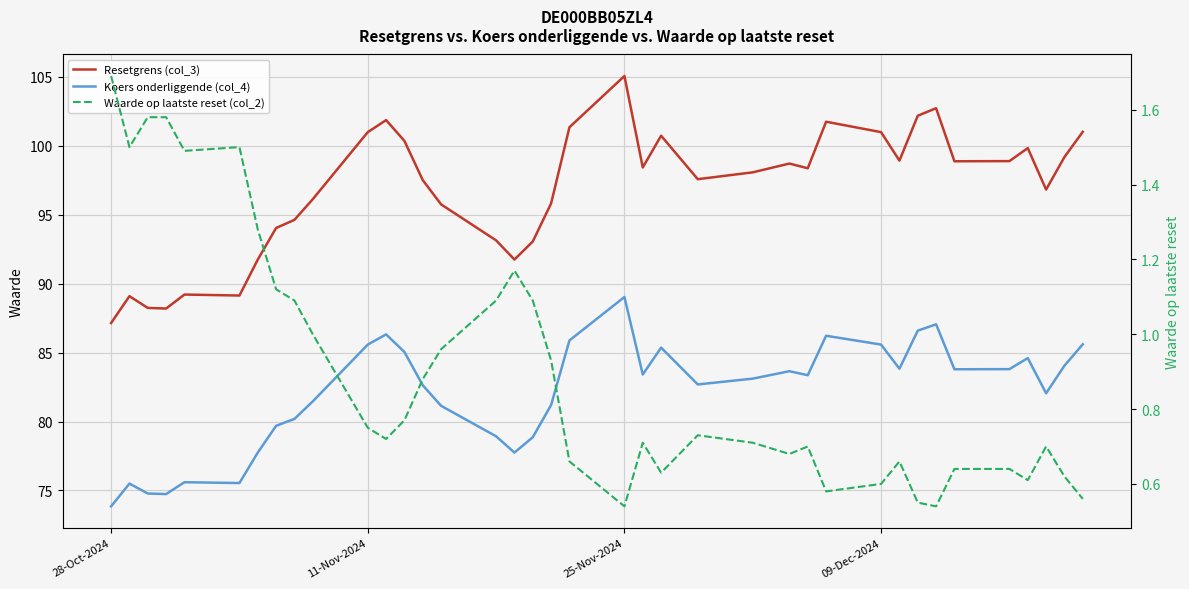

Is the value of Waarde op laatste reset (col_2) at 5 greater than the value of Resetgrens (col_3) at 28-Oct-2024?

No